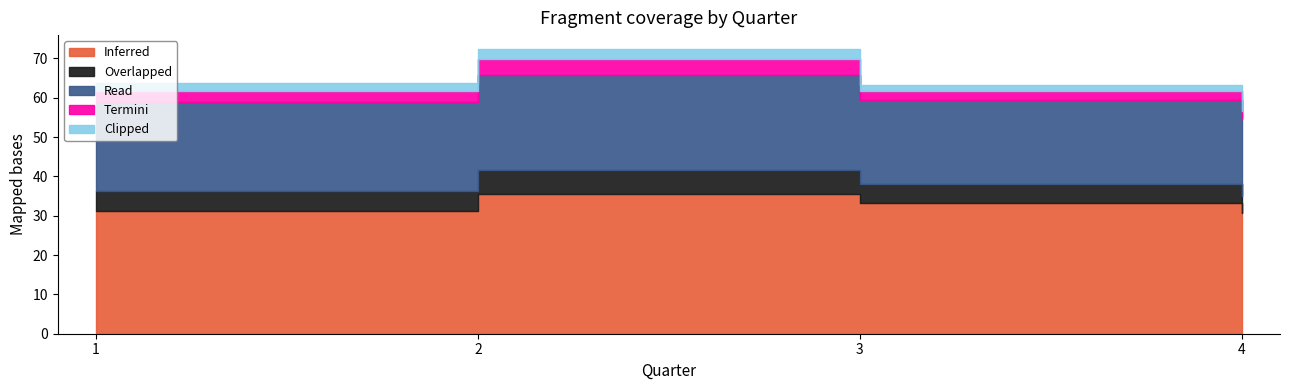

At which category is the sum across all series the highest?

2